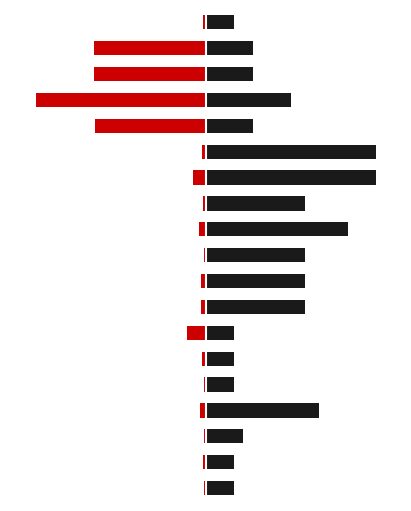

Which has a higher value, 1 or 7?

1